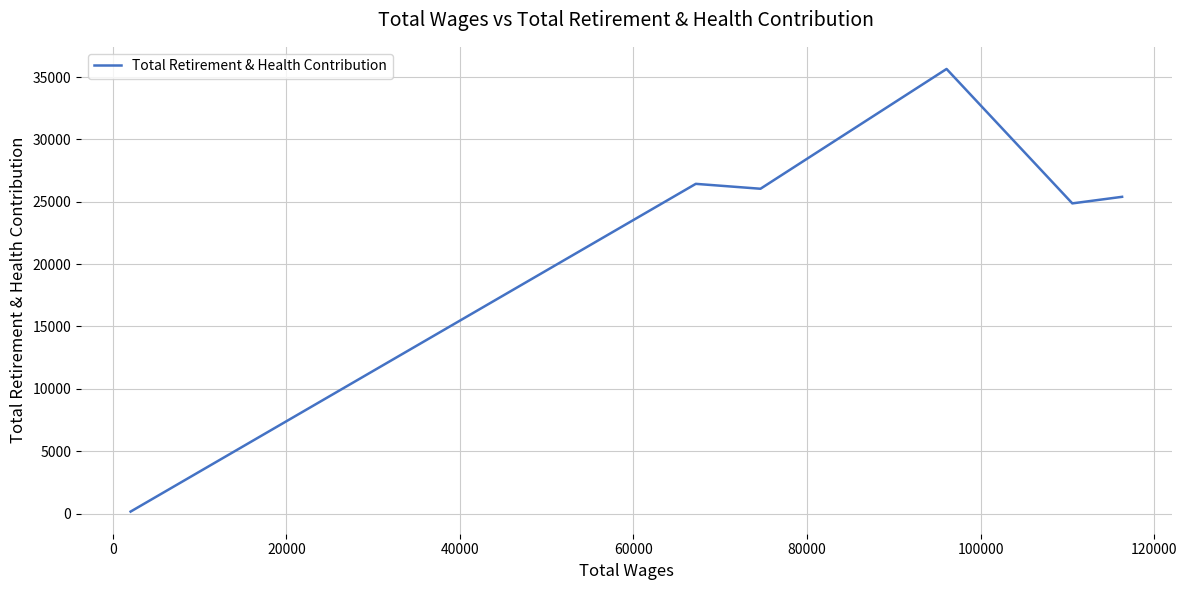

How many series are shown in this chart?

1